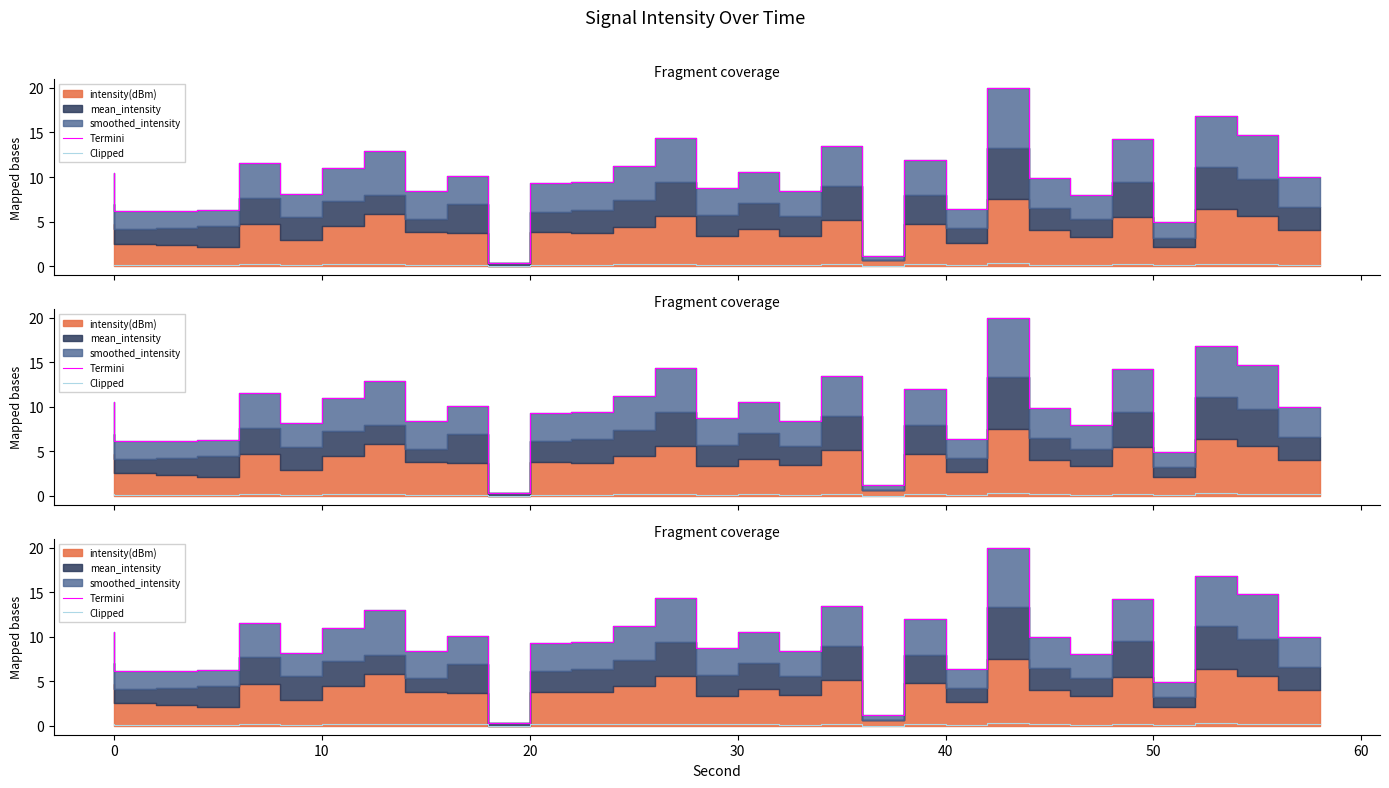

What is the difference between the maximum and minimum values in the Clipped series?

0.3